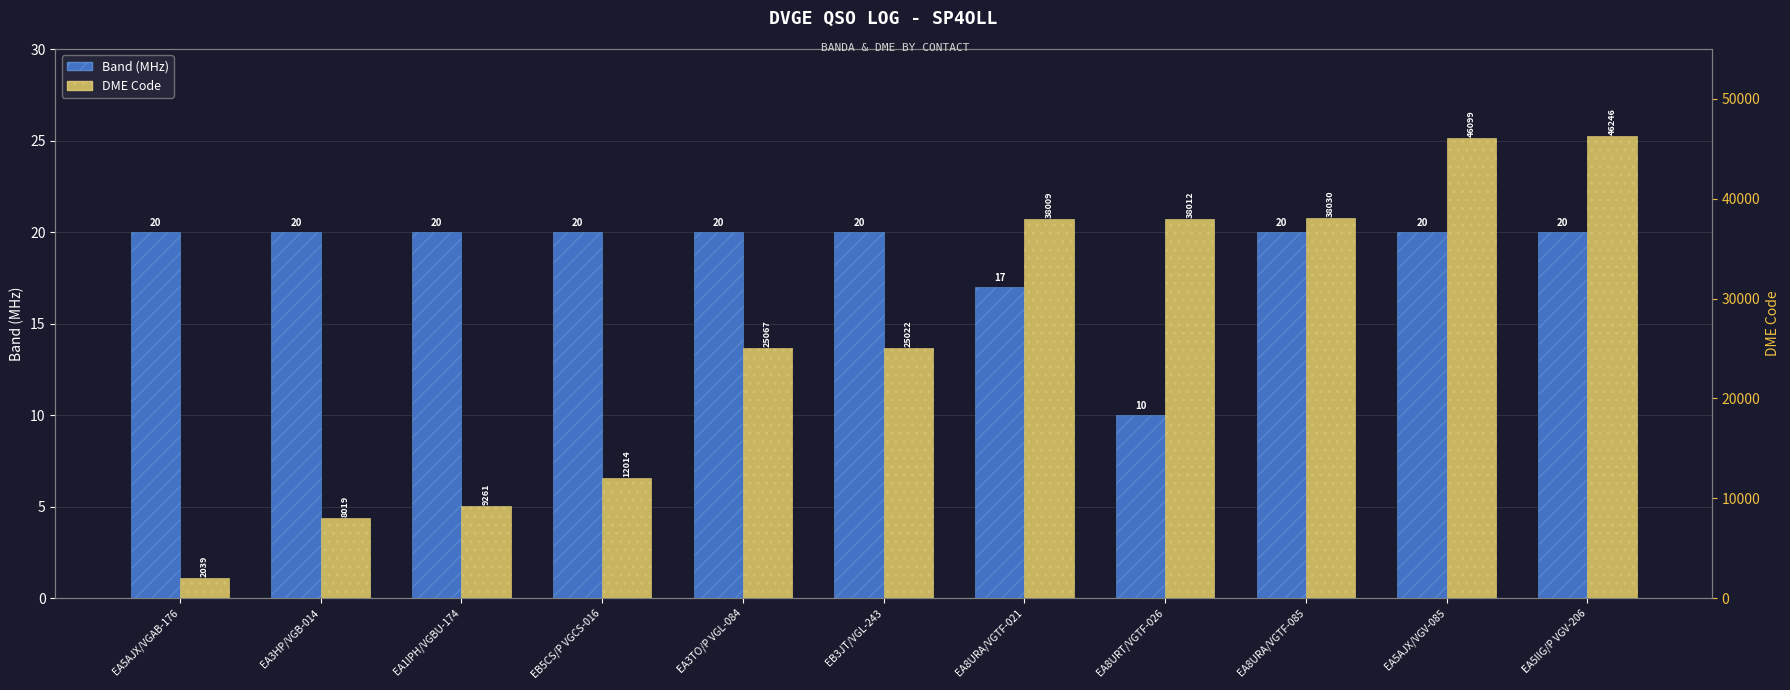

What is the sum of the DME Code values at EA5AJX/VGAB-176 and EB5CS/P VGCS-016?

14053